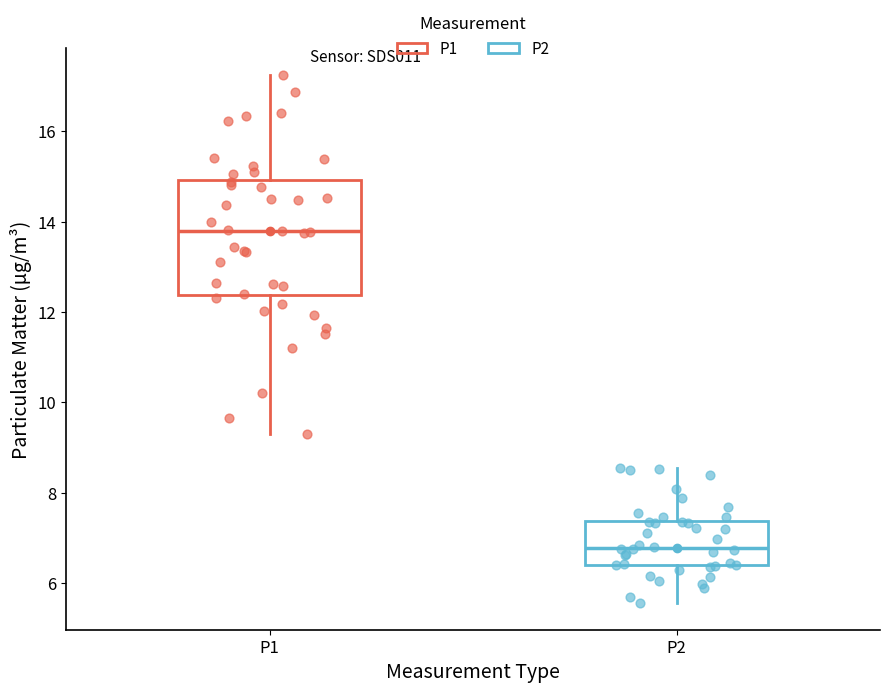

Which box is the tallest, from its lower edge to its upper edge?

P1